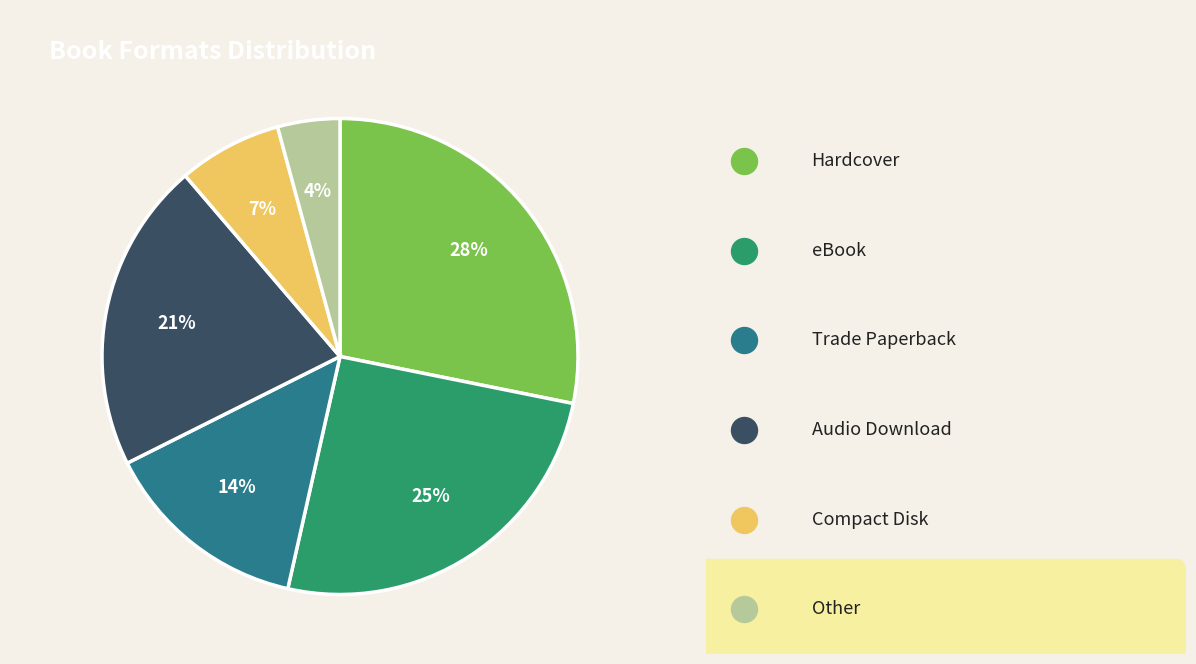

How many slices are in this pie chart?

6